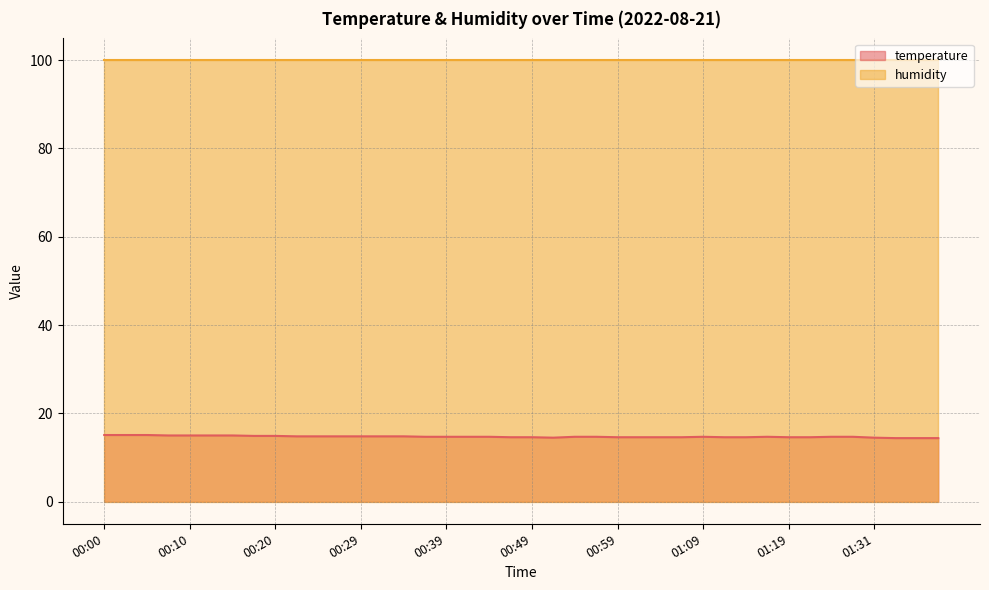

Between 01:19 and 00:34, which is larger?

00:34